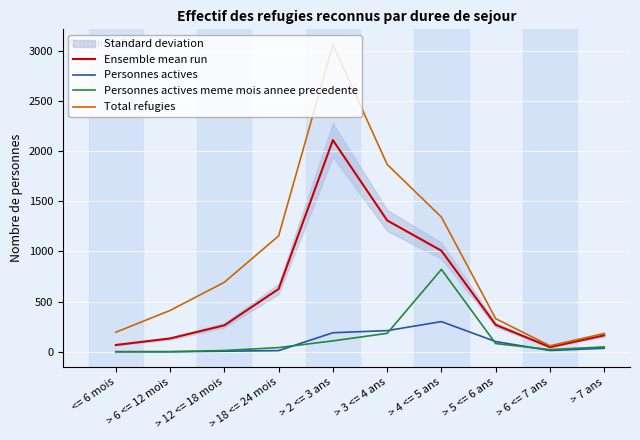

Where is the first local maximum for Ensemble mean run?

> 2 <= 3 ans